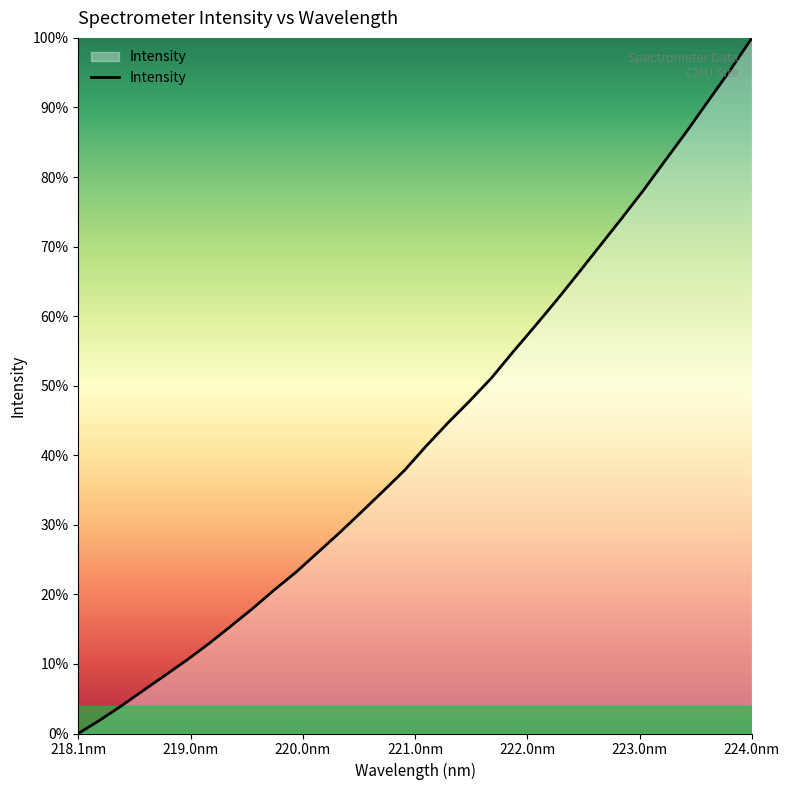

Is this an area chart (filled region under the line)?

Yes